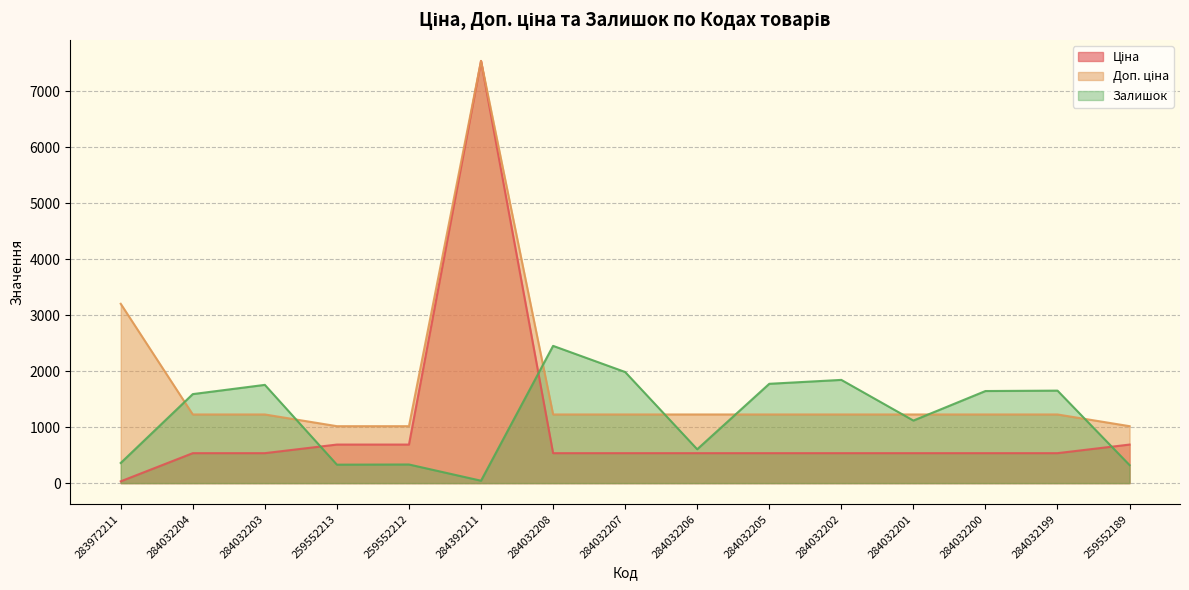

How many categories are shown in the chart?

15